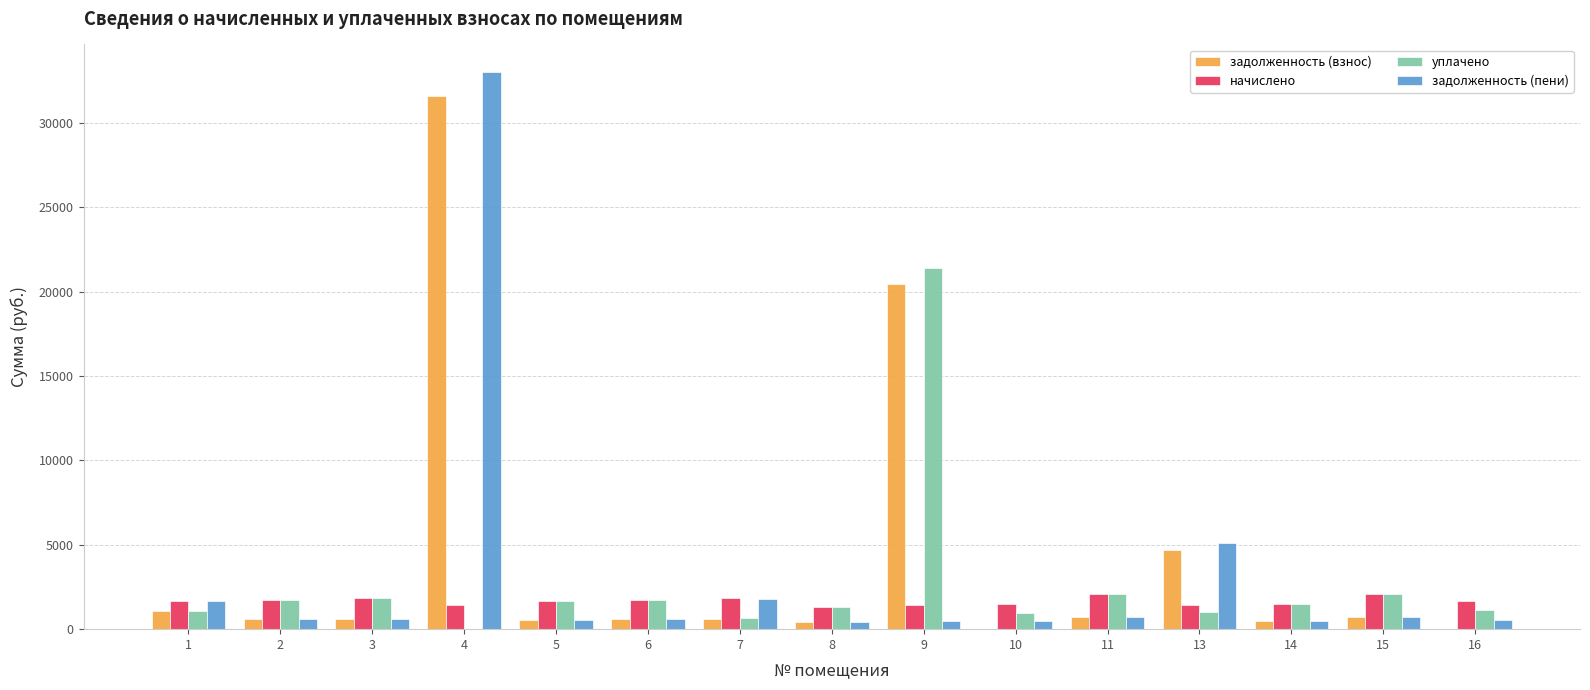

What is the highest value of the задолженность (пени) series?

32991.8